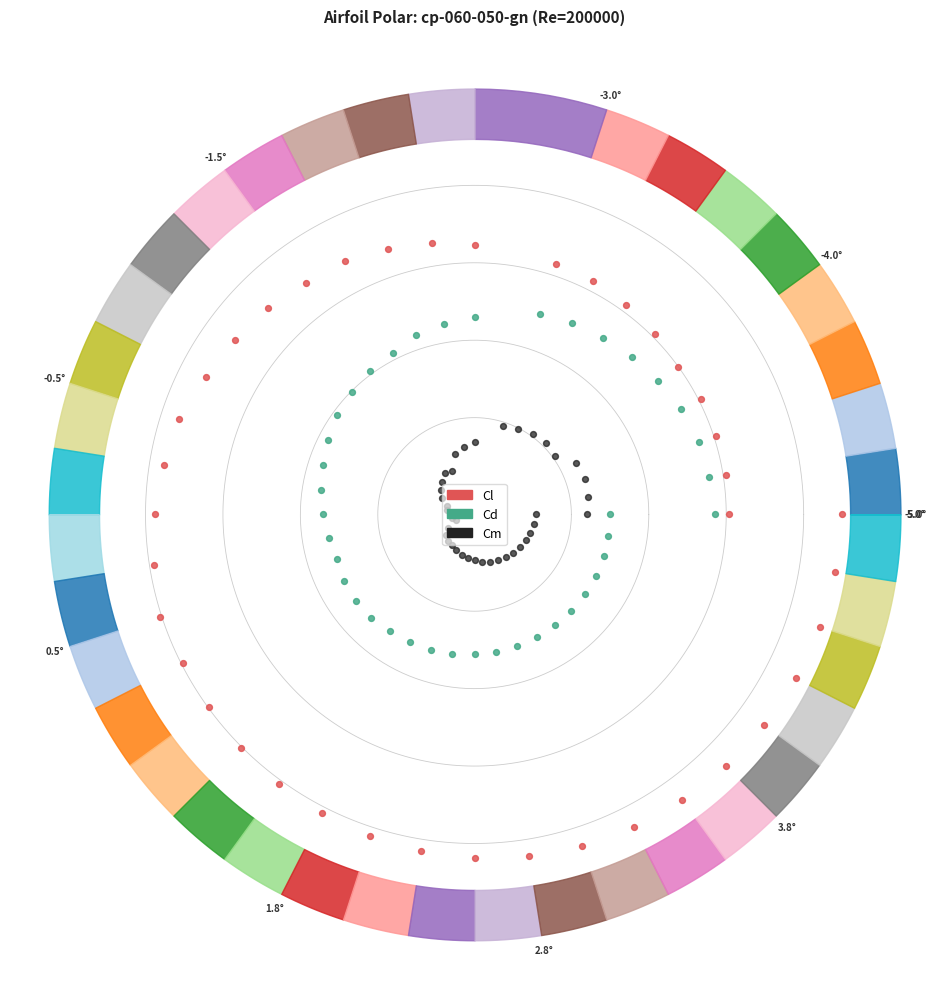

Which series reaches the minimum Y coordinate?

Cm